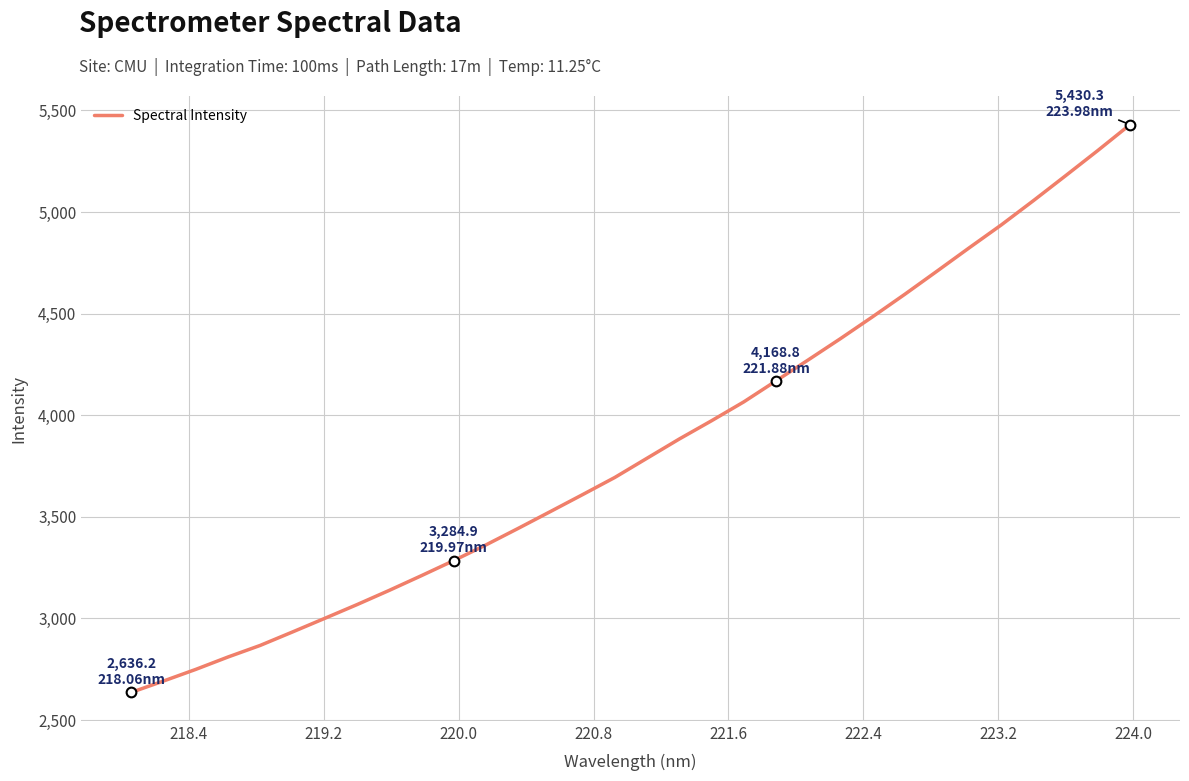

What is the sum of all values?

123072.8